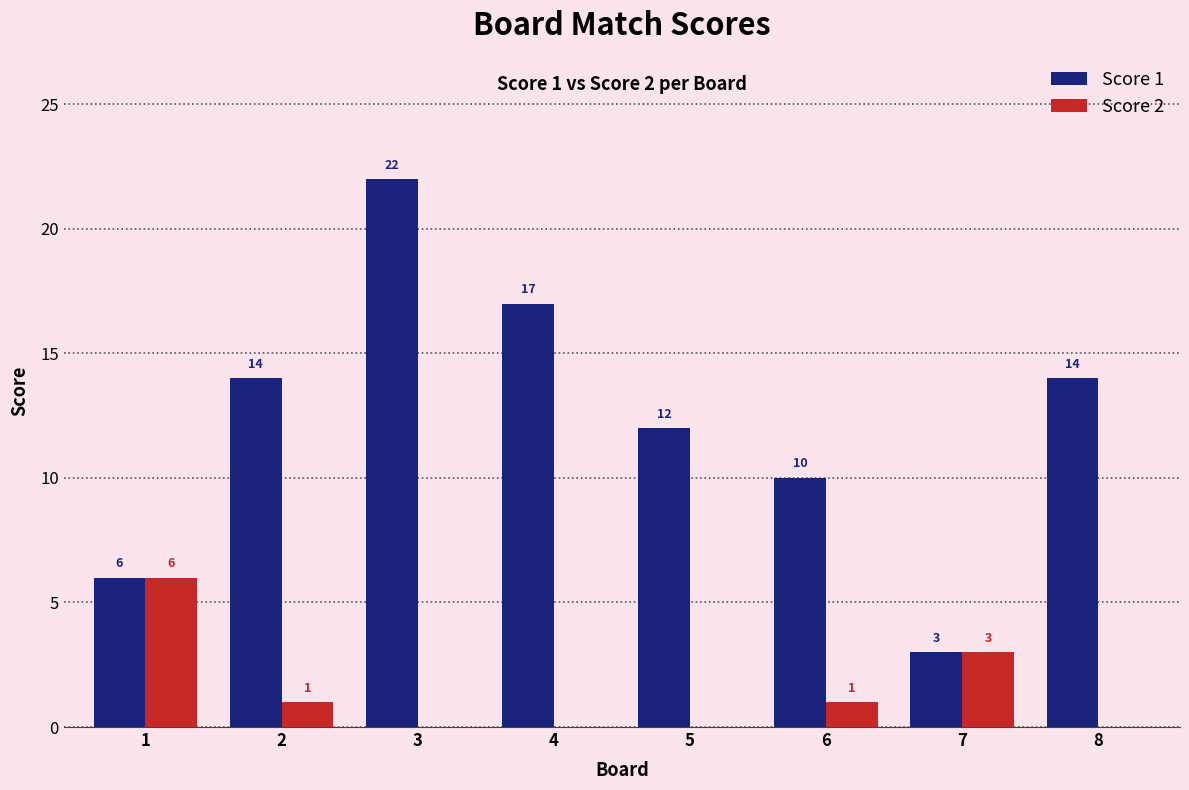

Does the chart contain stacked bars?

No